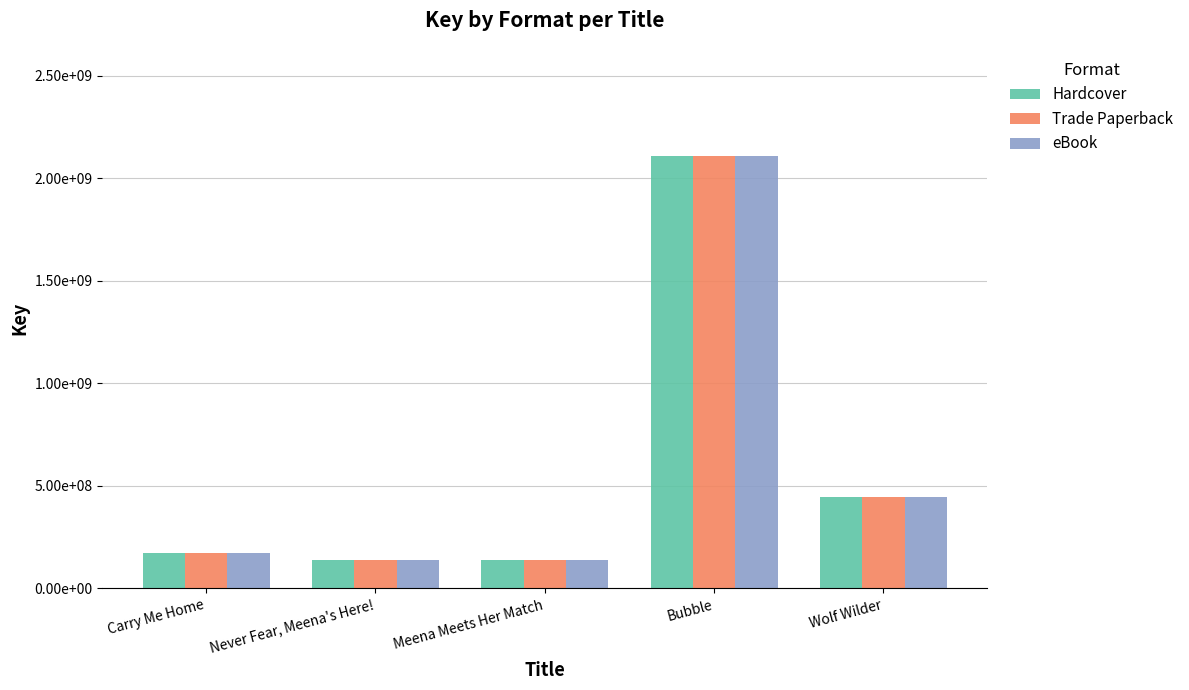

At Never Fear, Meena's Here!, list the series in order from largest to smallest.

Hardcover, Trade Paperback, eBook